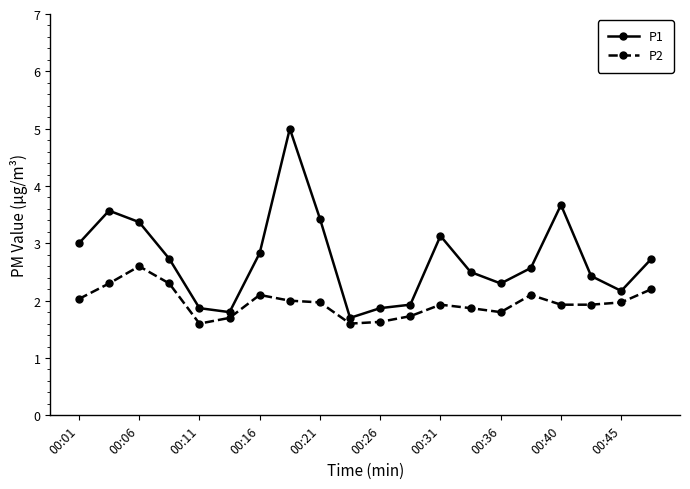

True or false: P2 and P1 intersect in this chart.

False